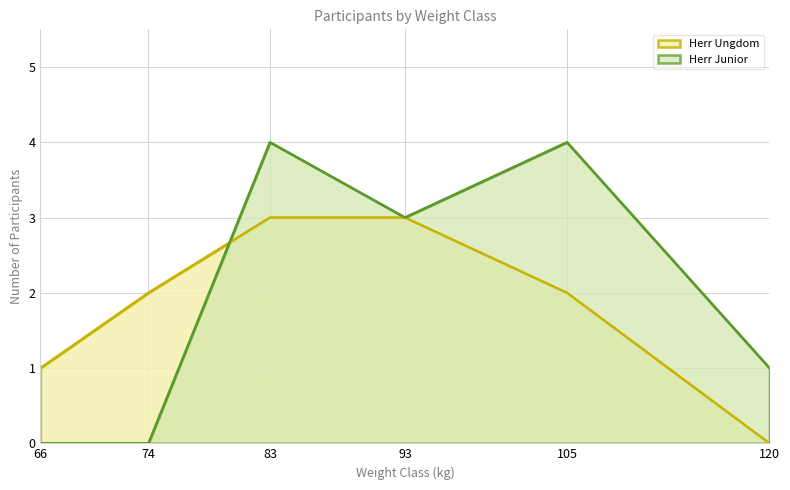

At which category is the sum across all series the highest?

83